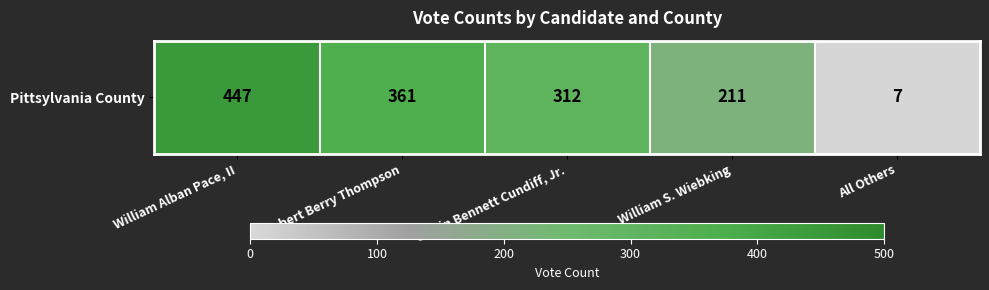

How many data points are less than 312?

2